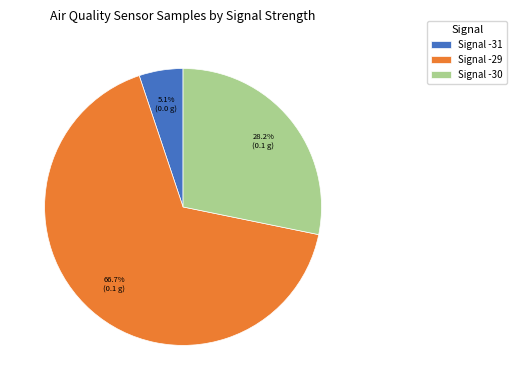

What is the largest slice in the pie chart?

-29